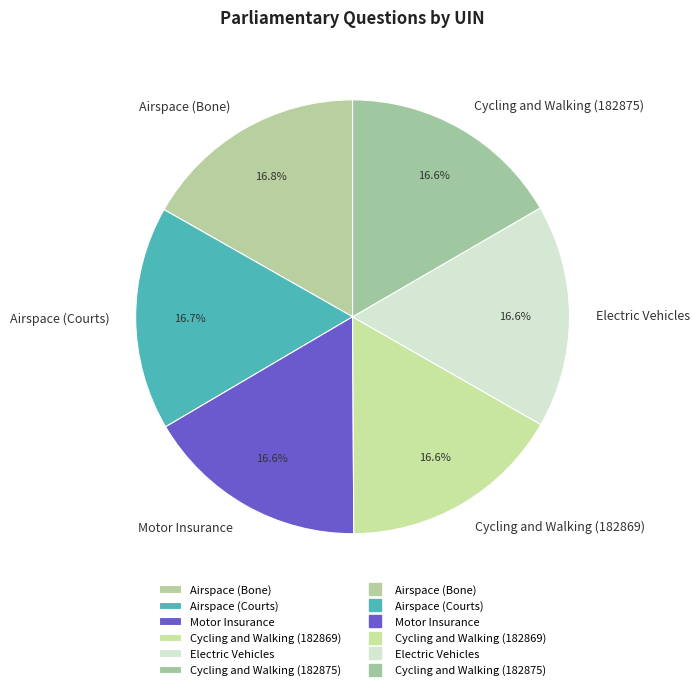

What percentage is the Airspace (Bone) slice, to the nearest percent?

17%